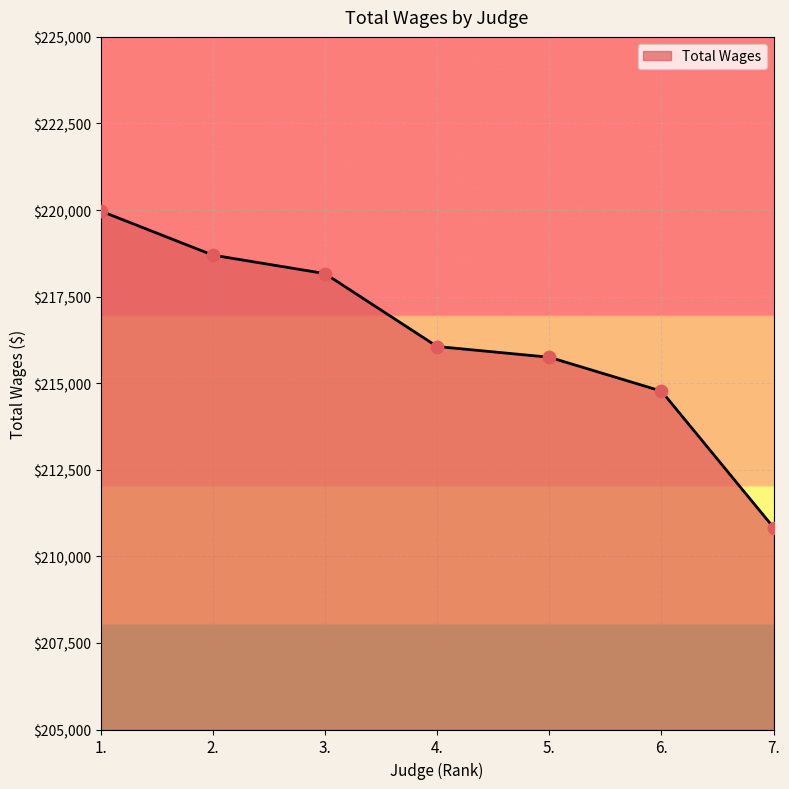

Which has a higher value, 2. or 1.?

1.